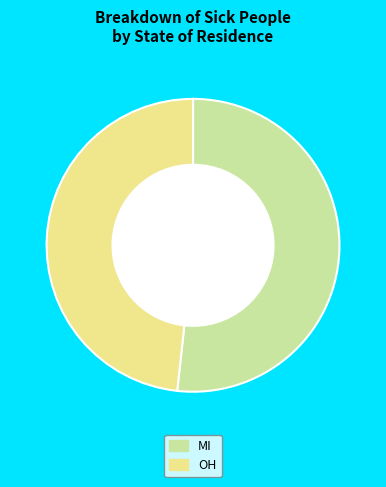

Count the number of slices in the pie.

2